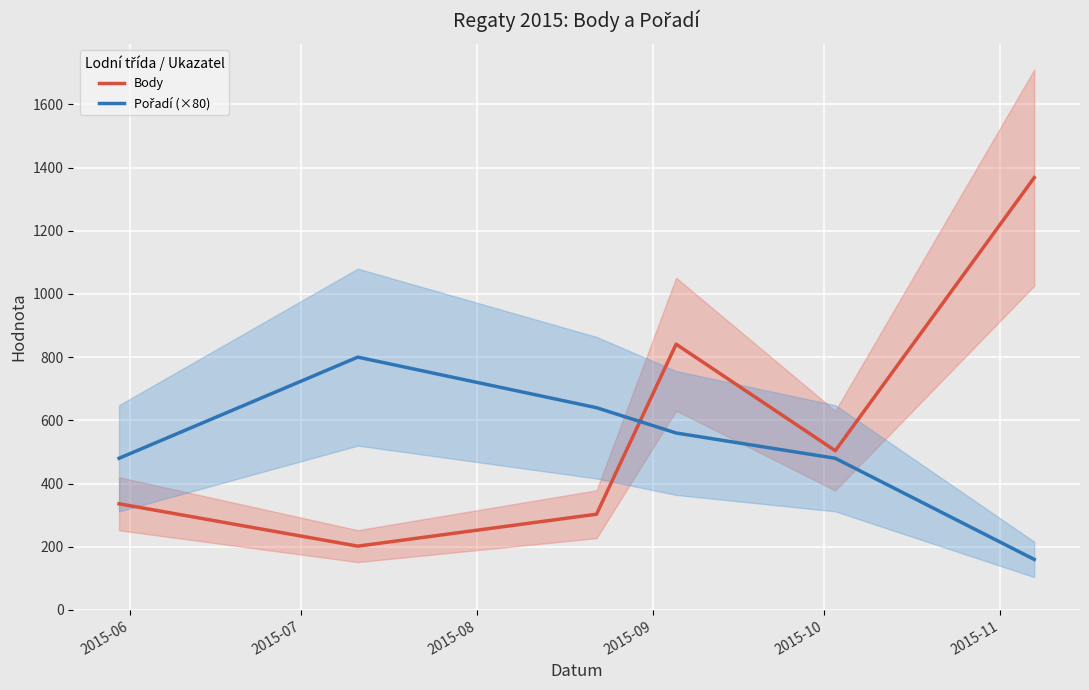

How many lines are shown in the chart?

2